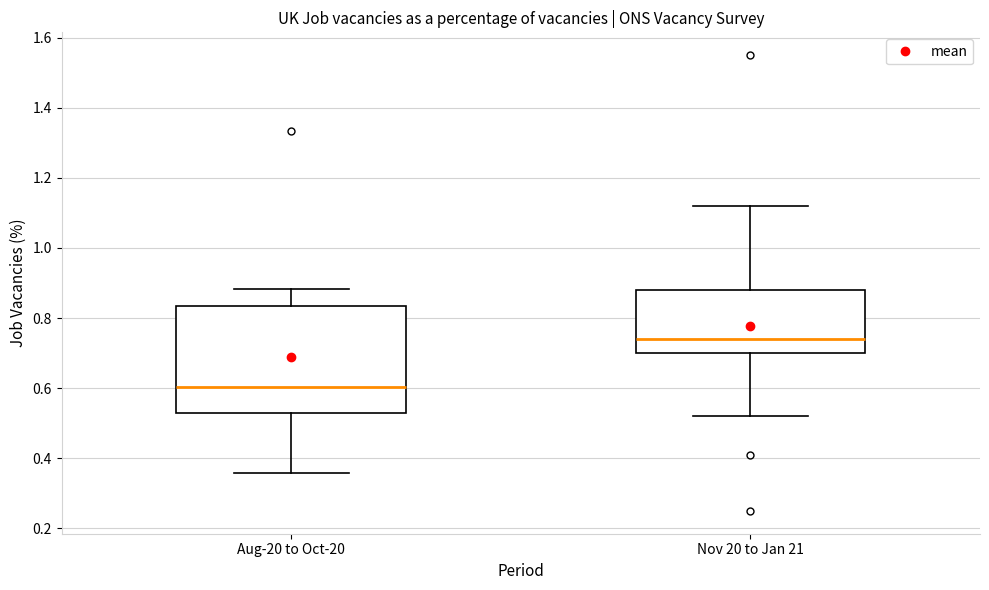

Which box has the highest median line?

Nov 20 to Jan 21